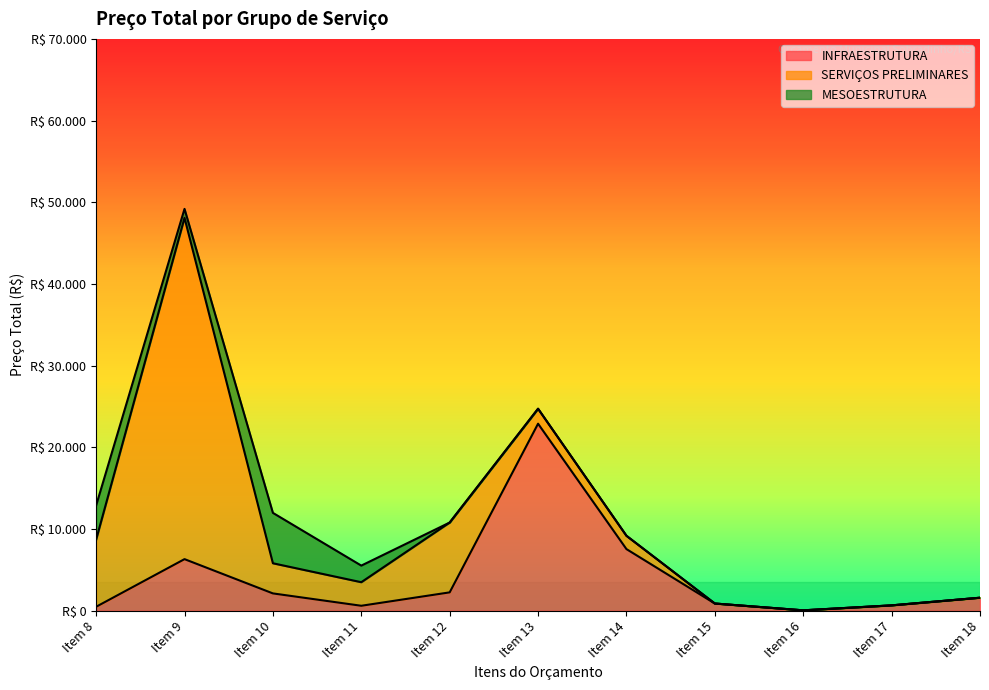

Reading left to right, list all the values displayed in this chart.

INFRAESTRUTURA: 488.9	6320.5	2125.2	612.0	2252.2	22898.2	7549.3	887.2	53.0	660.5	1596.6
SERVIÇOS PRELIMINARES: 8213.8	41771.8	3690.0	2882.8	8548.2	1829.6	1630.5	0.0	0.0	0.0	0.0
MESOESTRUTURA: 4183.6	1098.9	6167.6	2033.4	0.0	0.0	0.0	0.0	0.0	0.0	0.0